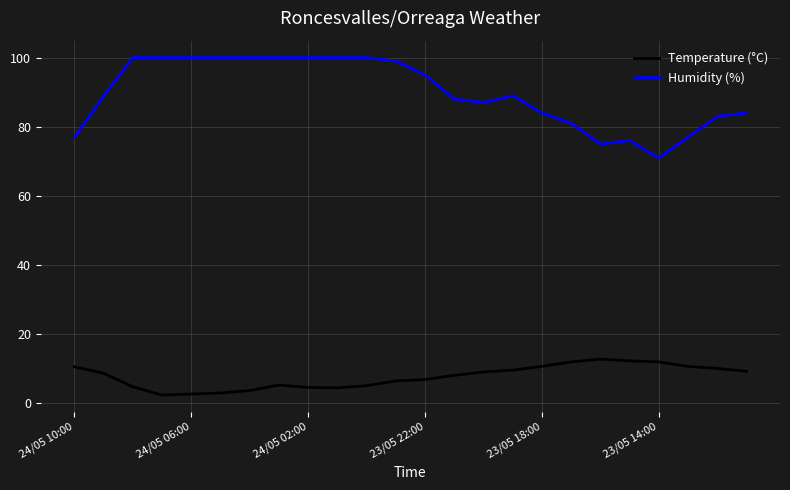

What is the maximum value for Temperature (°C)?

12.7